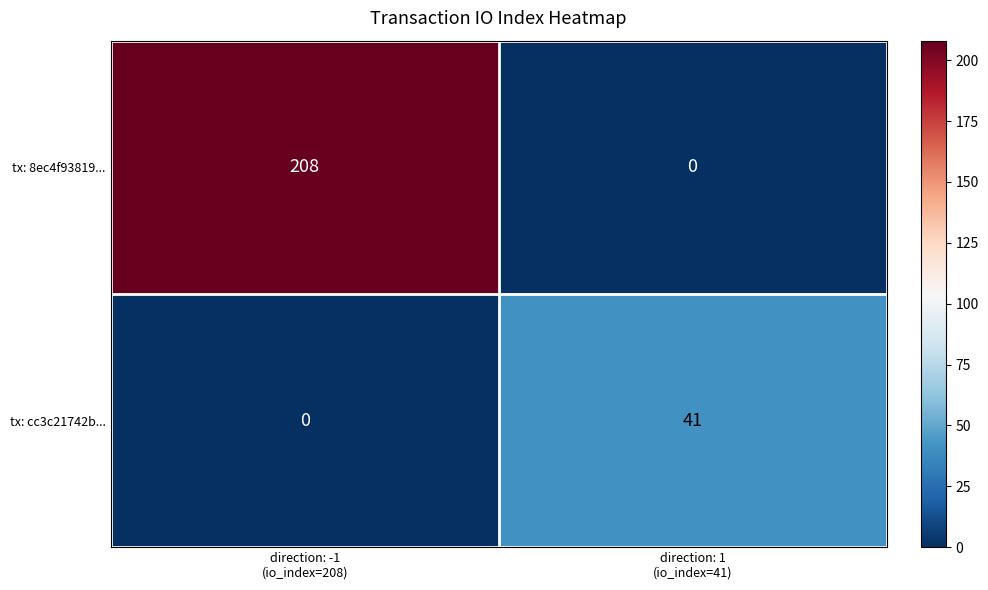

Between direction: -1
(io_index=208) and direction: 1
(io_index=41), which series saw the biggest shift?

tx: 8ec4f93819...